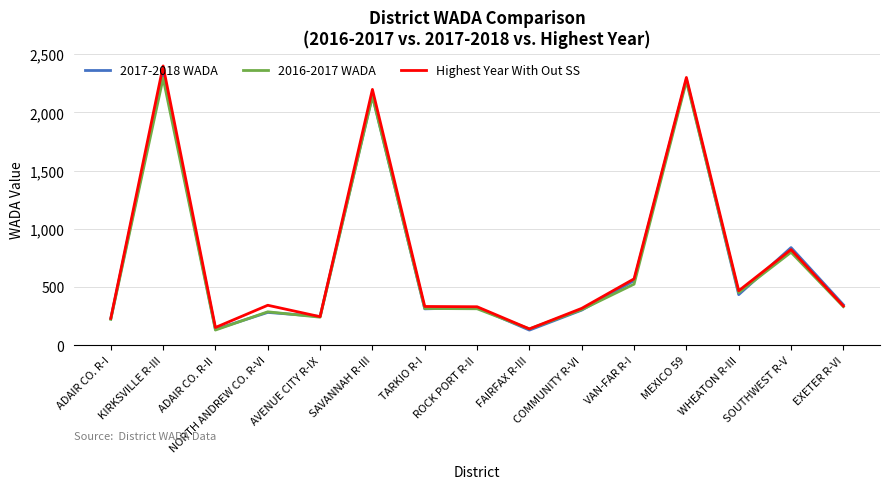

What is the highest value of the 2016-2017 WADA series?

2294.1